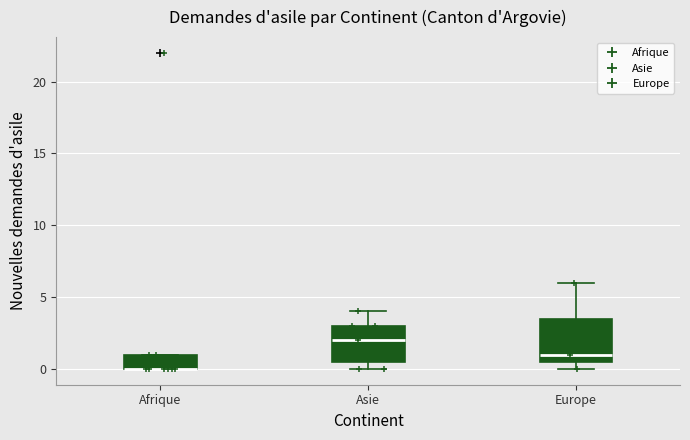

Reading left to right, transcribe this box plot: for each box, give where its median line is, the range the box spans, and where its two whiskers end, as read against the y-axis. The values are not printed on the chart, so give them approximately, as read against the axis.

Afrique: median 0.0 (drawn on the box's lower edge), box 0.0 to 1.0, whiskers 0.0 to 1.0
Asie: median 2.0, box 0.5 to 3.0, whiskers 0.0 to 4.0
Europe: median 1.0, box 0.5 to 3.5, whiskers 0.0 to 6.0